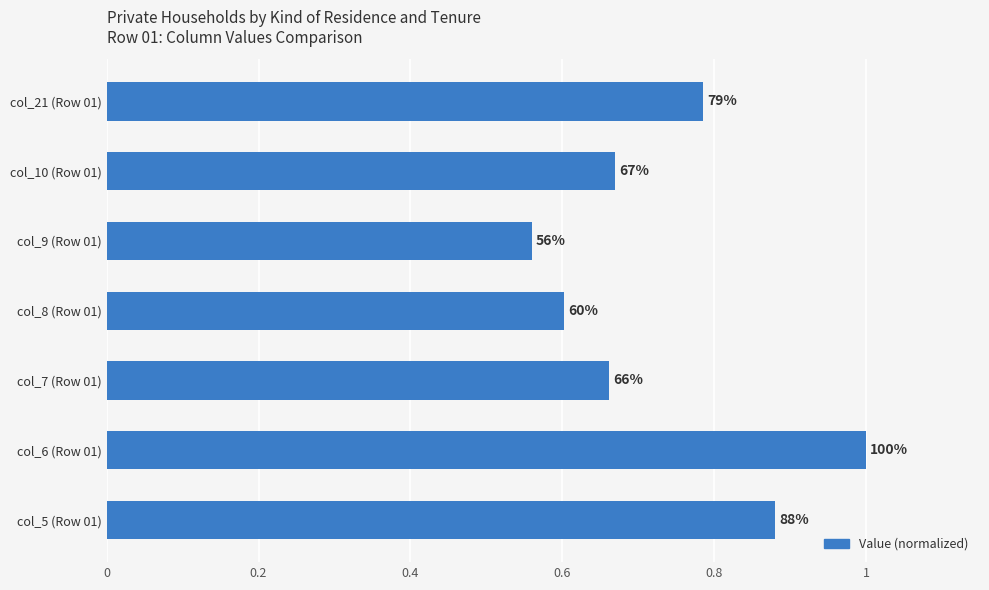

Are the bars horizontal?

Yes